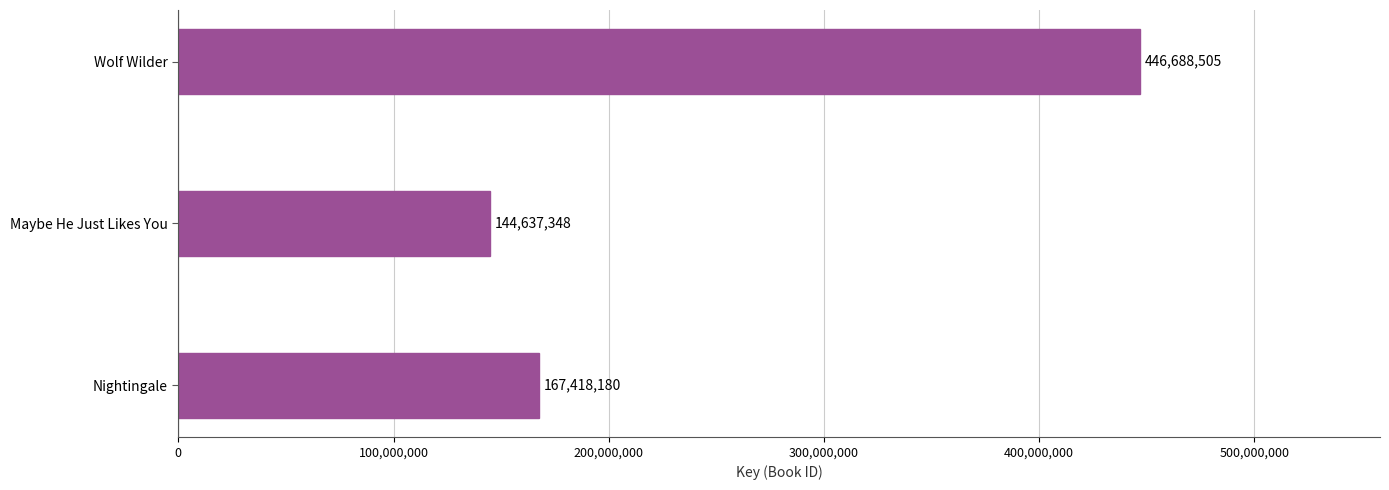

What is the sum of all values?

758744033